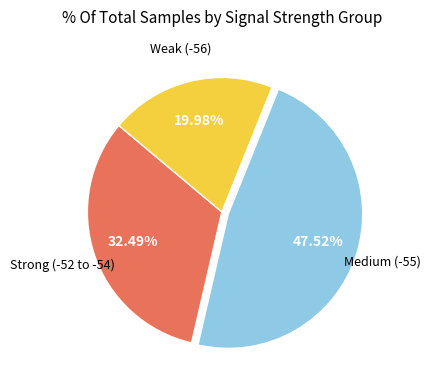

Is there a majority slice in this chart?

No